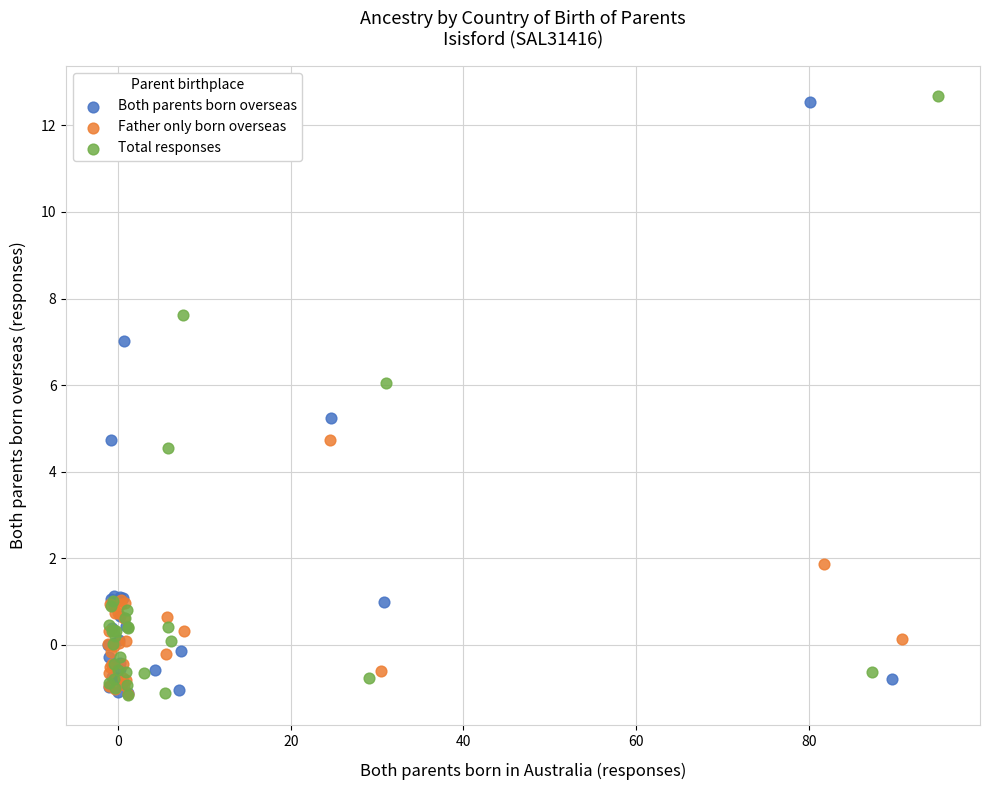

Which series has the largest Y range (max minus min)?

Total responses